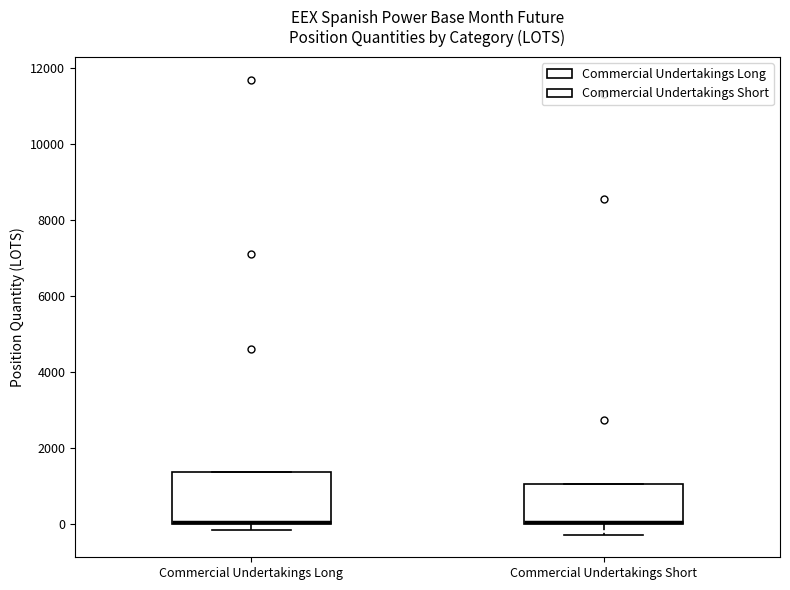

Where is the lower edge of the box for Commercial Undertakings Long on the y-axis? The values are not printed on the chart, so give them approximately, as read against the axis.

0